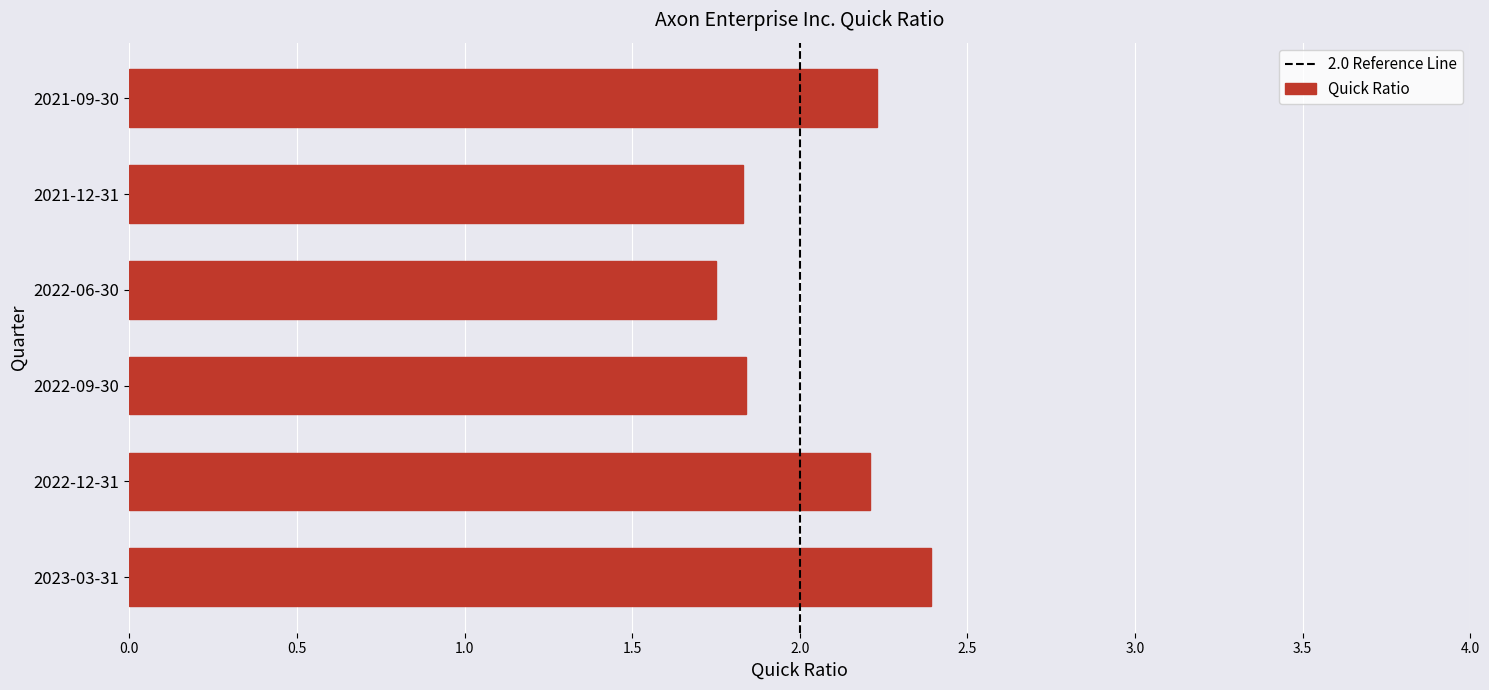

How many values are between 1 and 2?

3